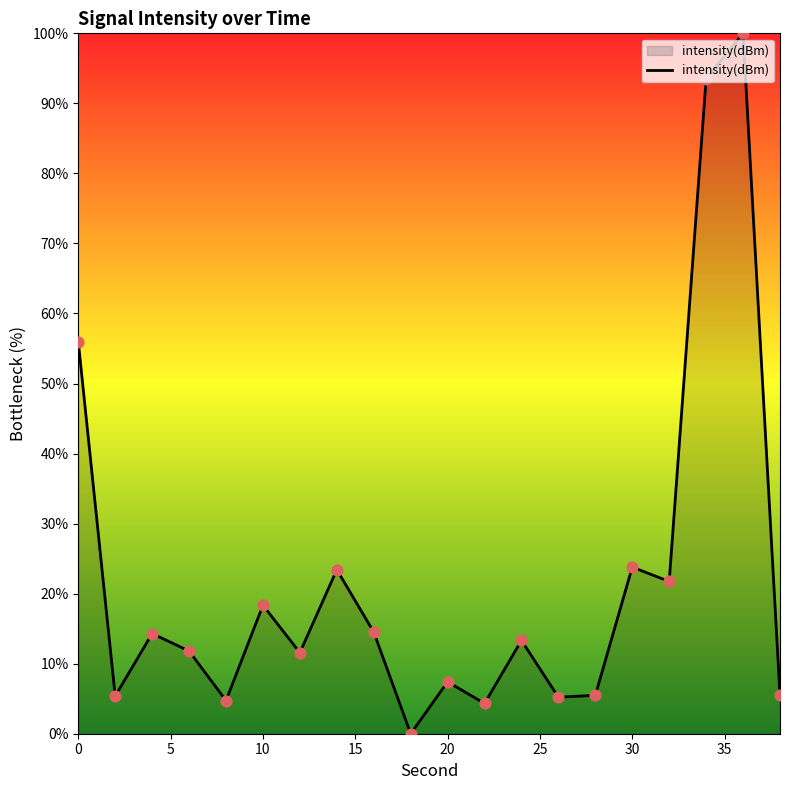

What is the difference between the maximum and minimum values?

100.0